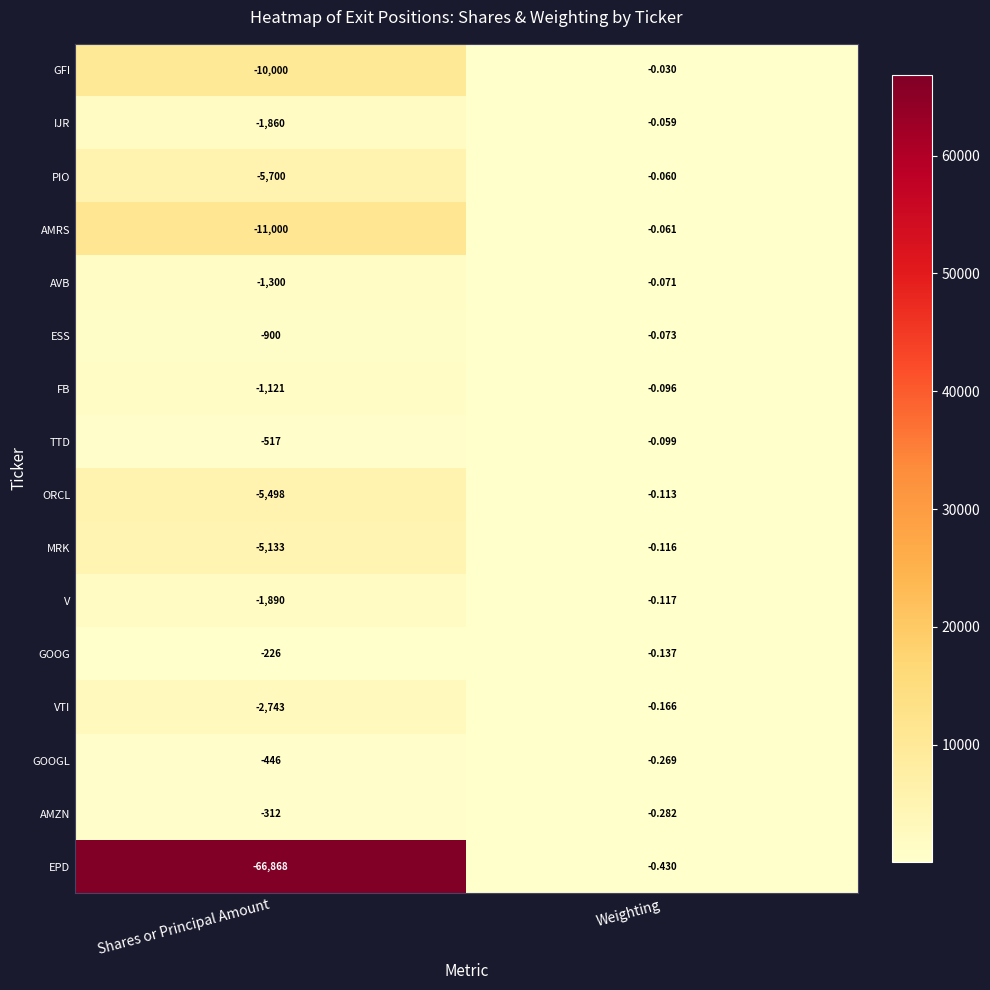

At which label is EPD closest to -33434?

Weighting